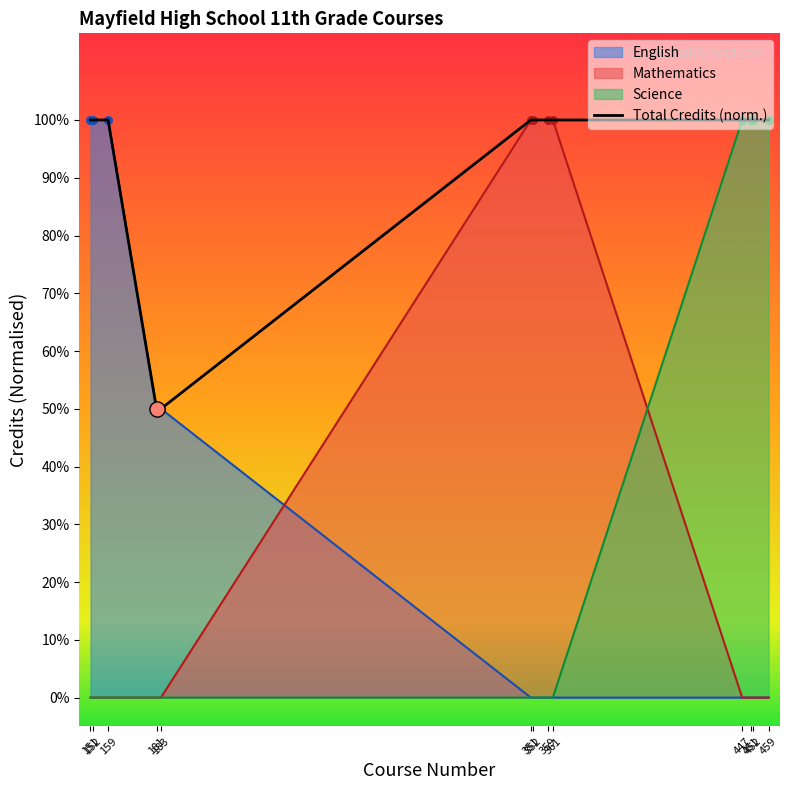

Approximately how many times larger is the value at 451 compared to 152?

1.0